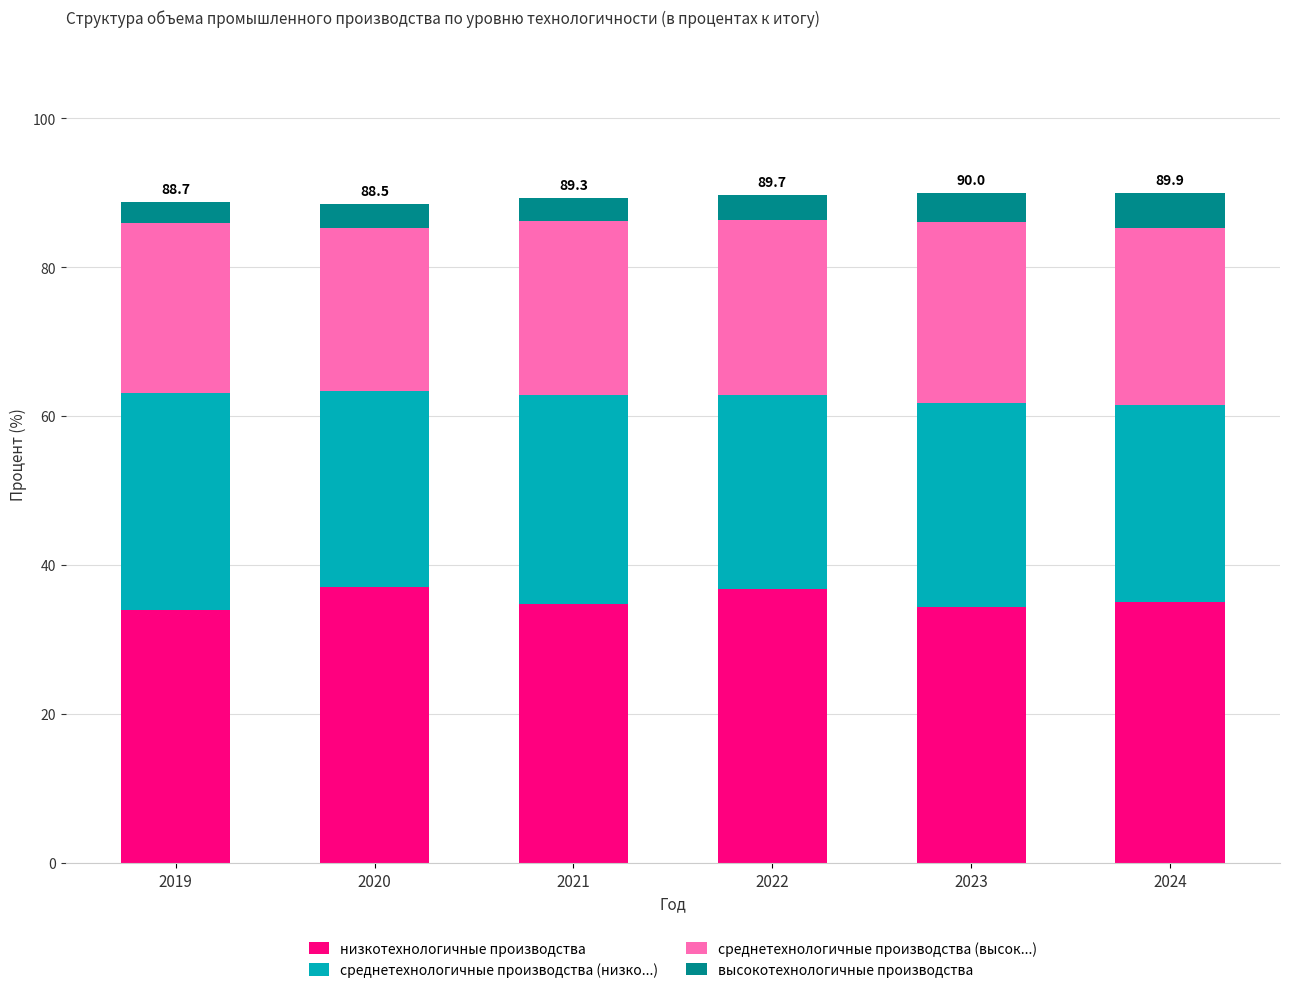

What is the lowest value of the низкотехнологичные производства series?

33.9